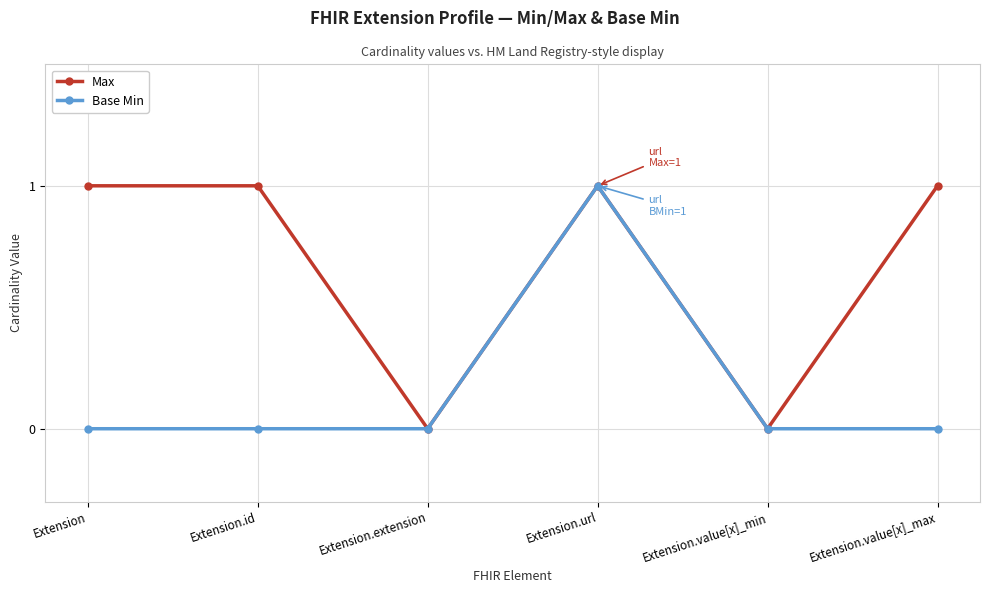

Is this an area chart (filled region under the line)?

No